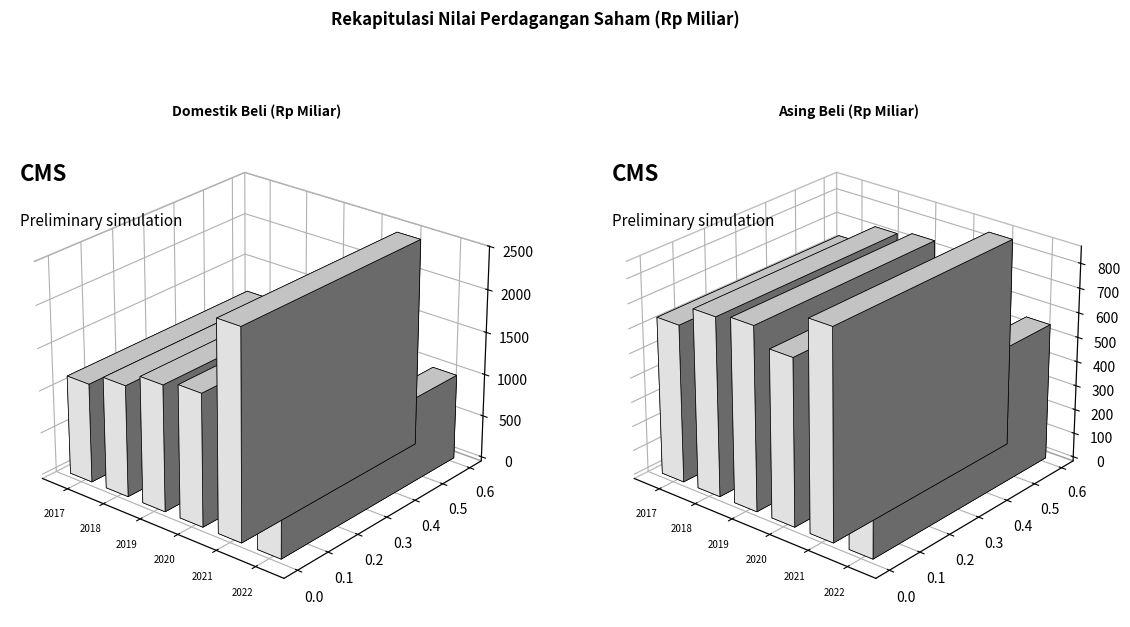

What is the smallest value displayed?

25.2